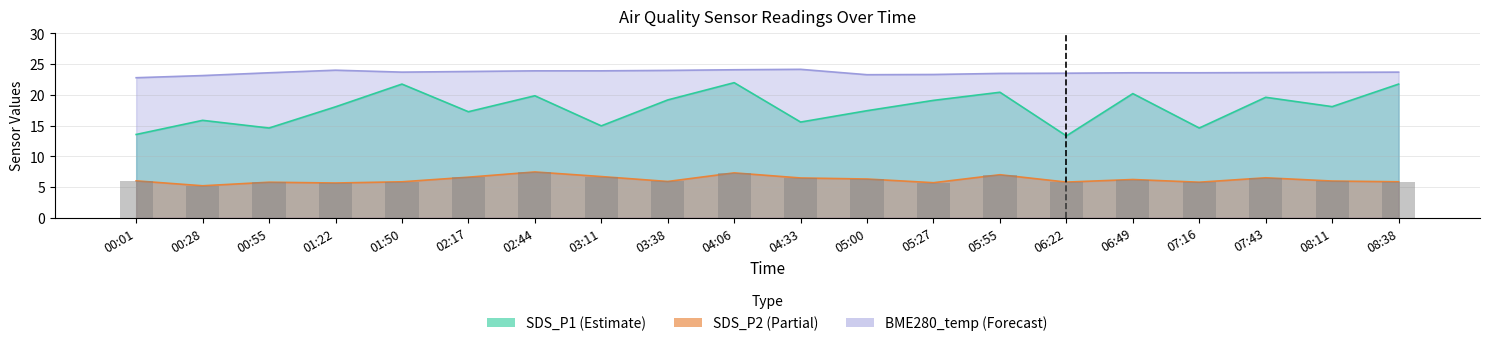

At how many categories does at least one series exceed 19?

20